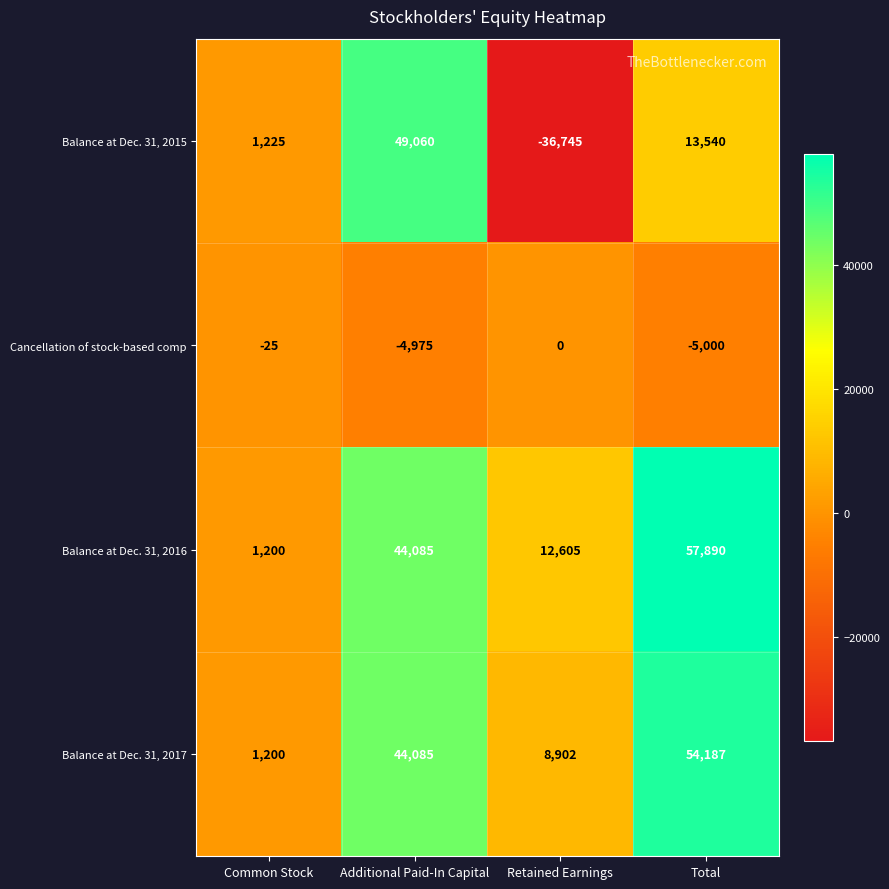

At which category is the sum across all series the highest?

Additional Paid-In Capital